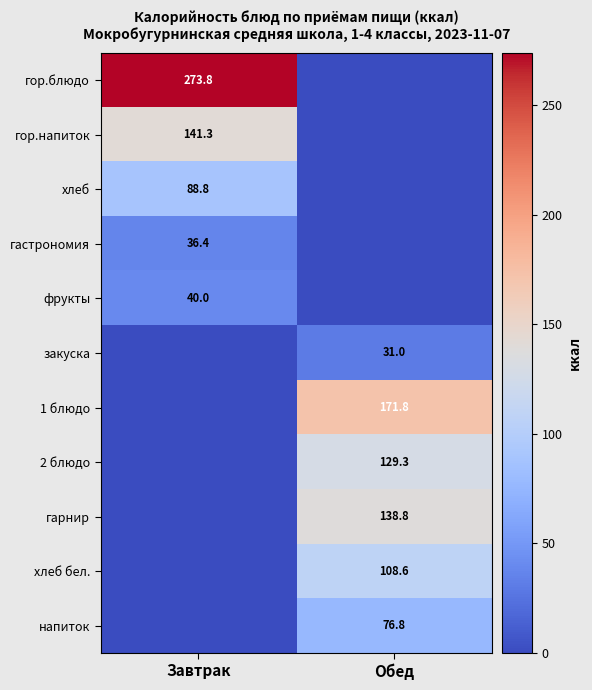

Is it true that гастрономия equals 36.4 at Завтрак?

True